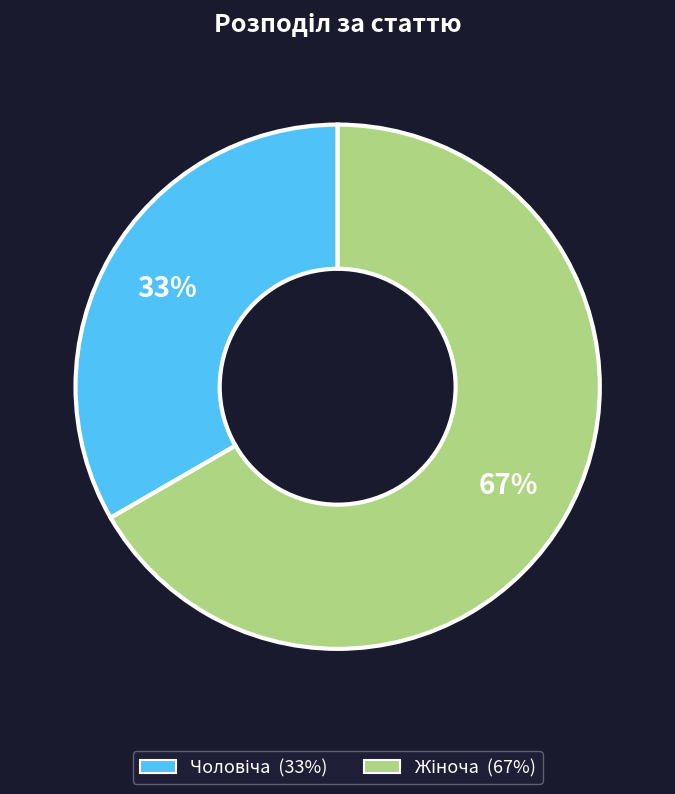

Is there a majority slice in this chart?

Yes